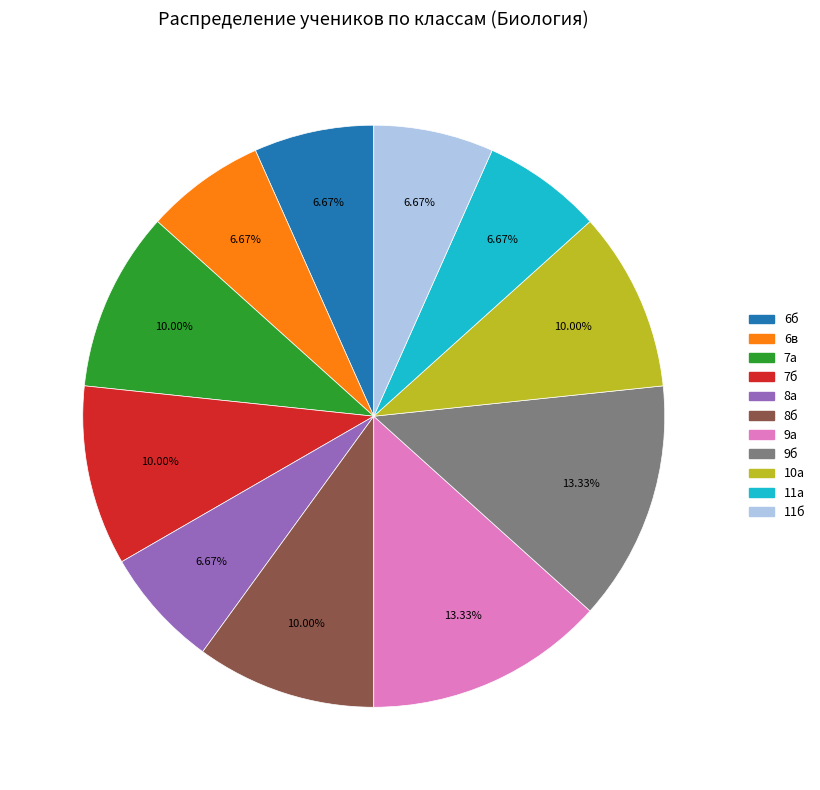

What percentage is the 8а slice, to the nearest percent?

7%